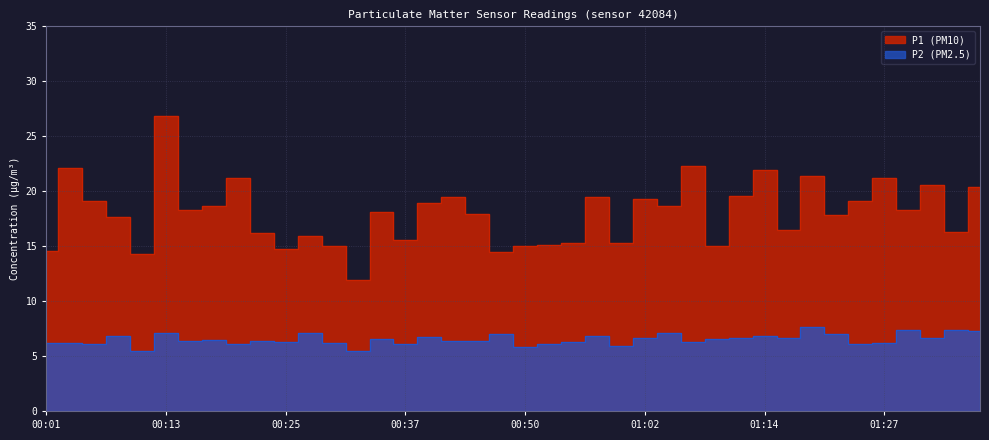

How many data points in P2 are less than 6?

4